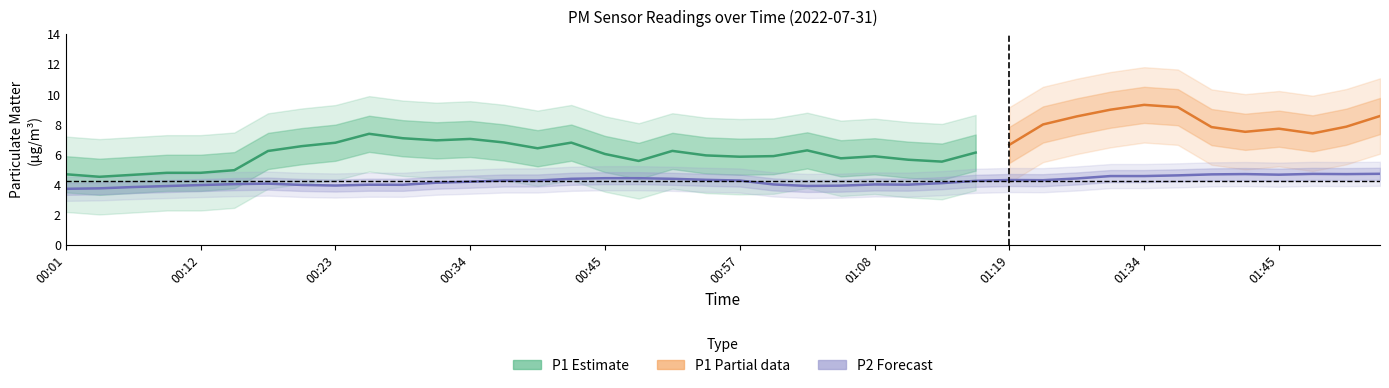

Which series changed the most between 00:15 and 00:40?

P1